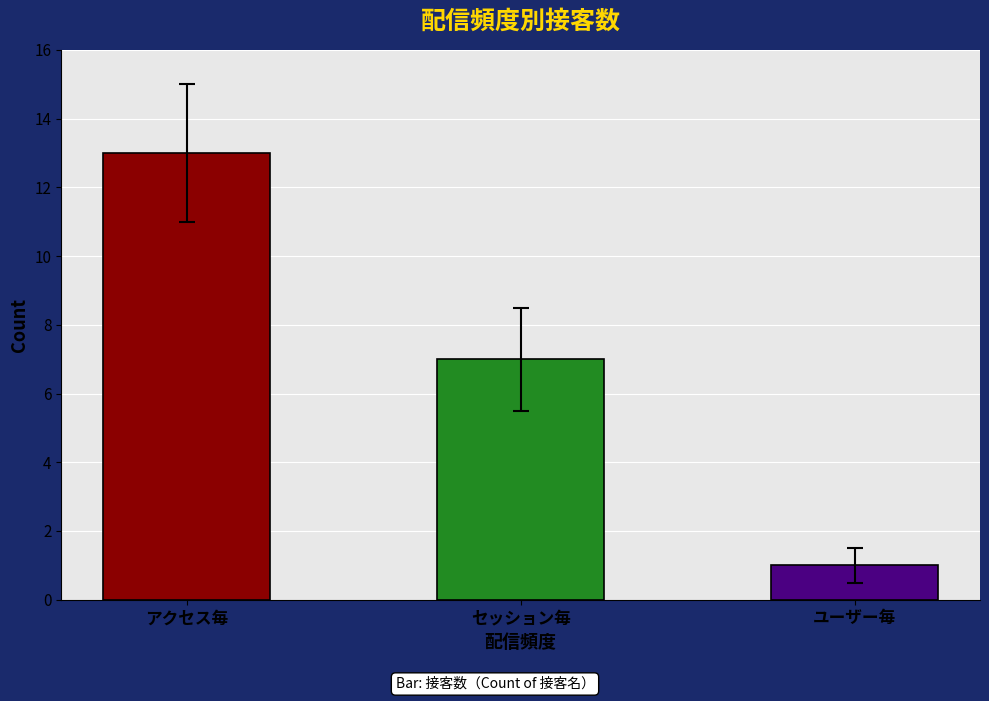

What is the difference between the maximum and second lowest values?

6